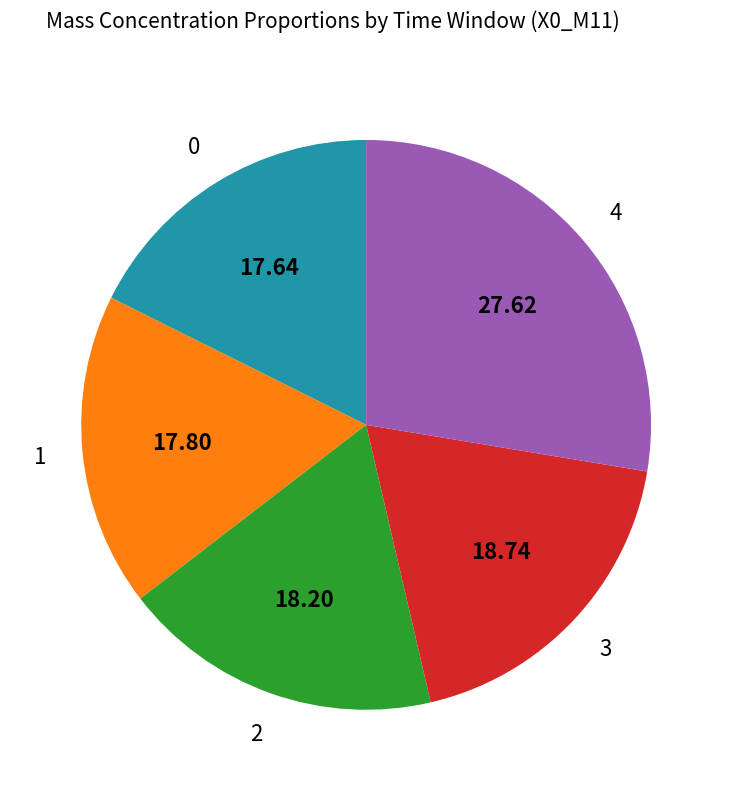

Does 2 account for over 50% of the chart?

No